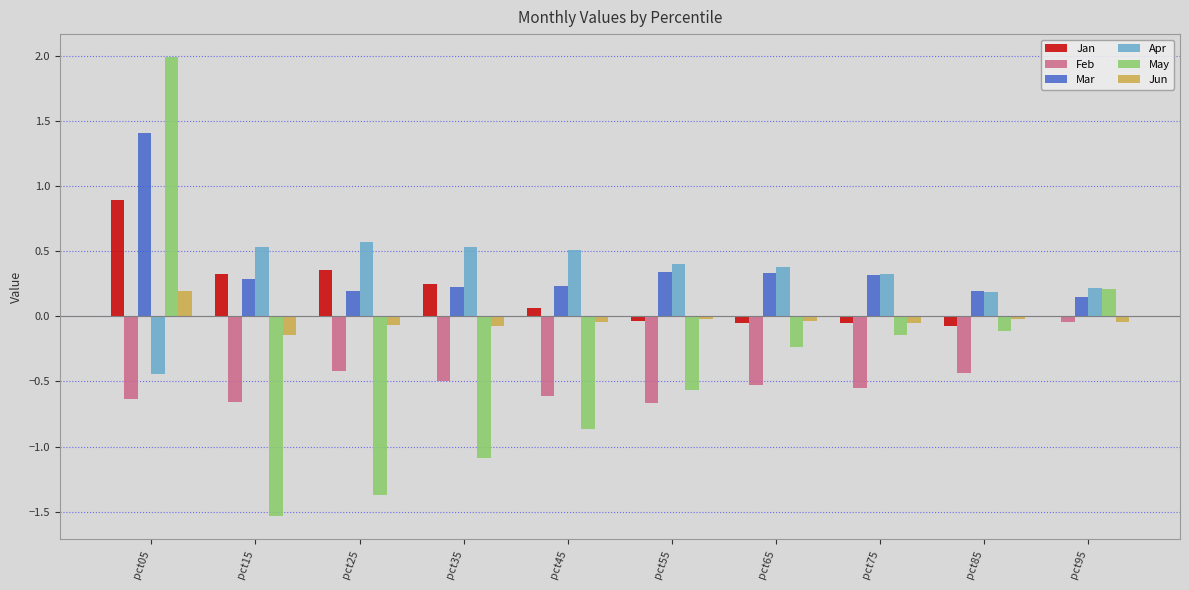

Which series changed the most between pct35 and pct85?

May